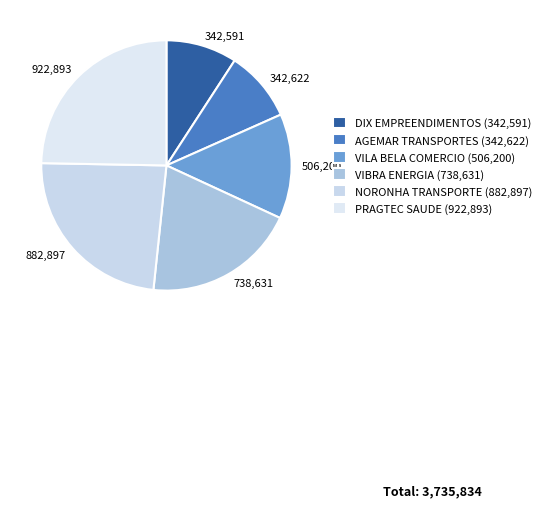

True or false: 922,893 accounts for 25% of the total.

True